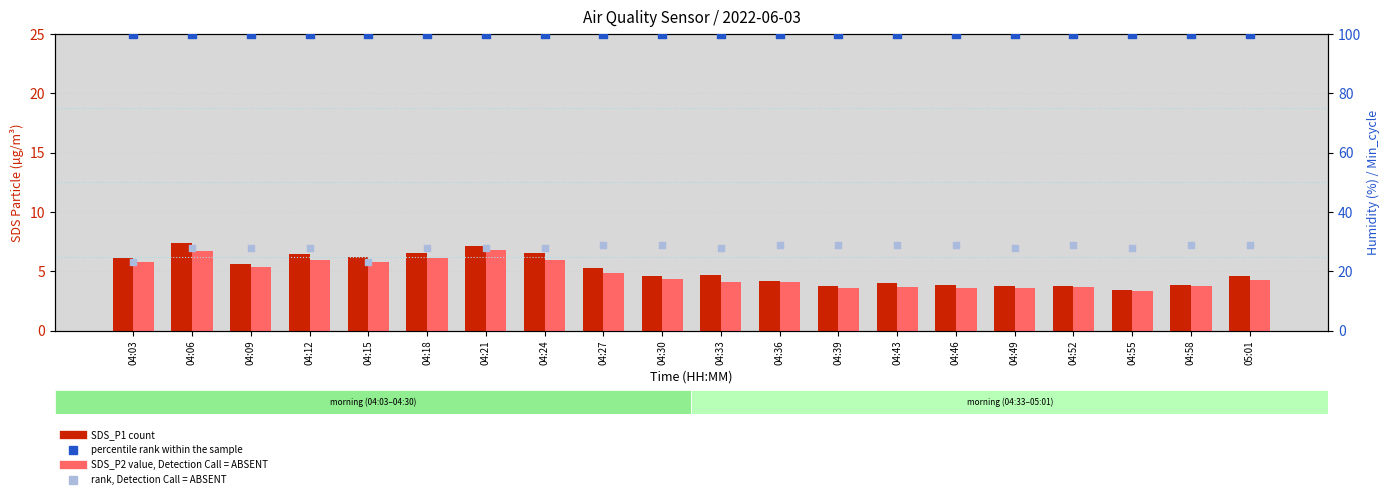

What is the total value across all series at 04:46?

136.4